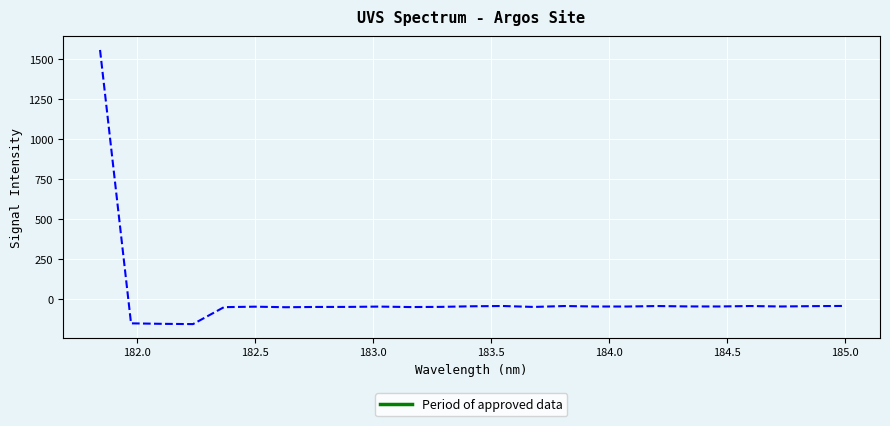

What is the difference between the maximum and minimum values?

1713.4